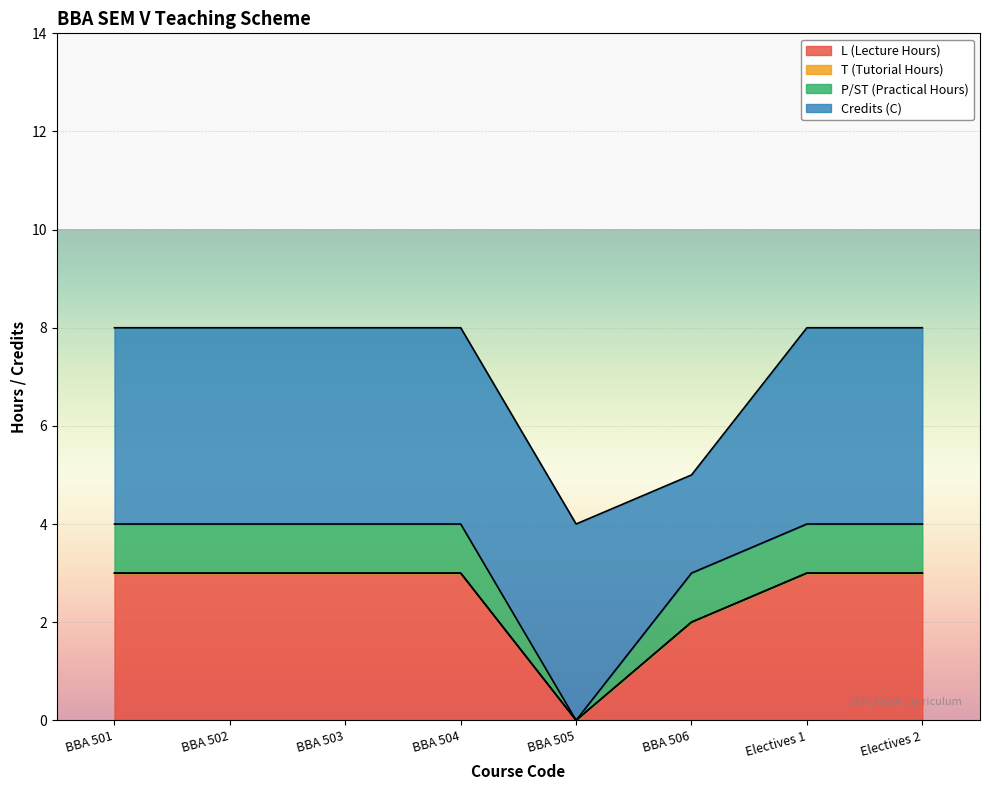

At how many categories does at least one series exceed 3?

7